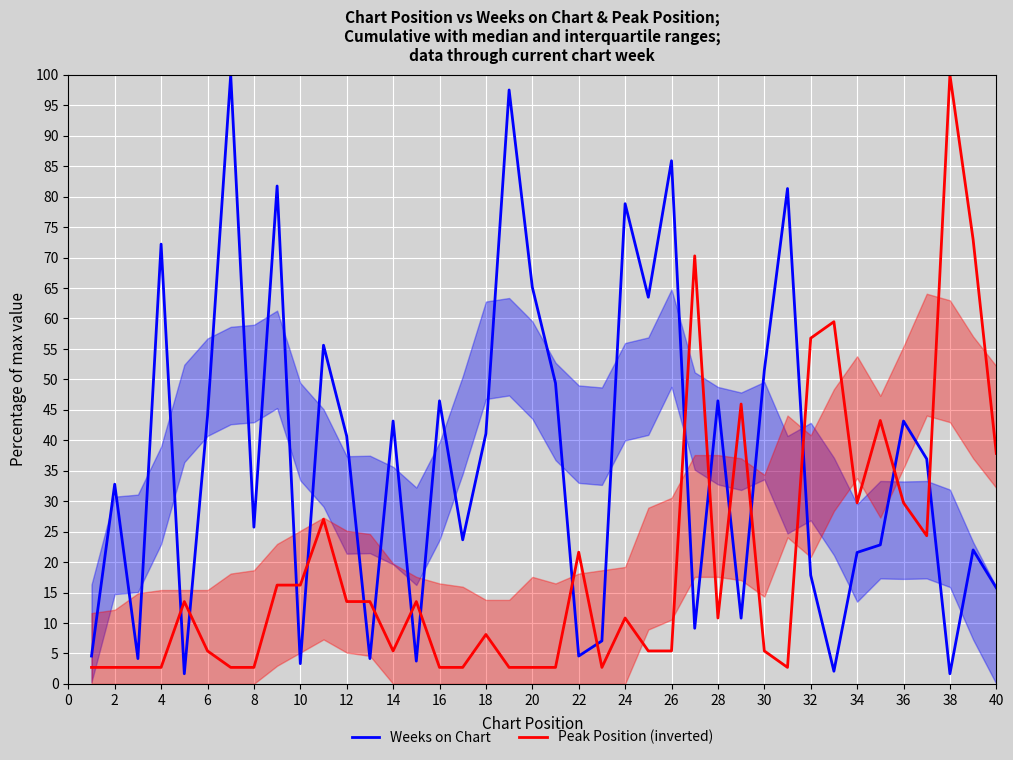

After their last crossing, which series has the higher values: Peak Position (inverted) or Weeks on Chart?

Peak Position (inverted)